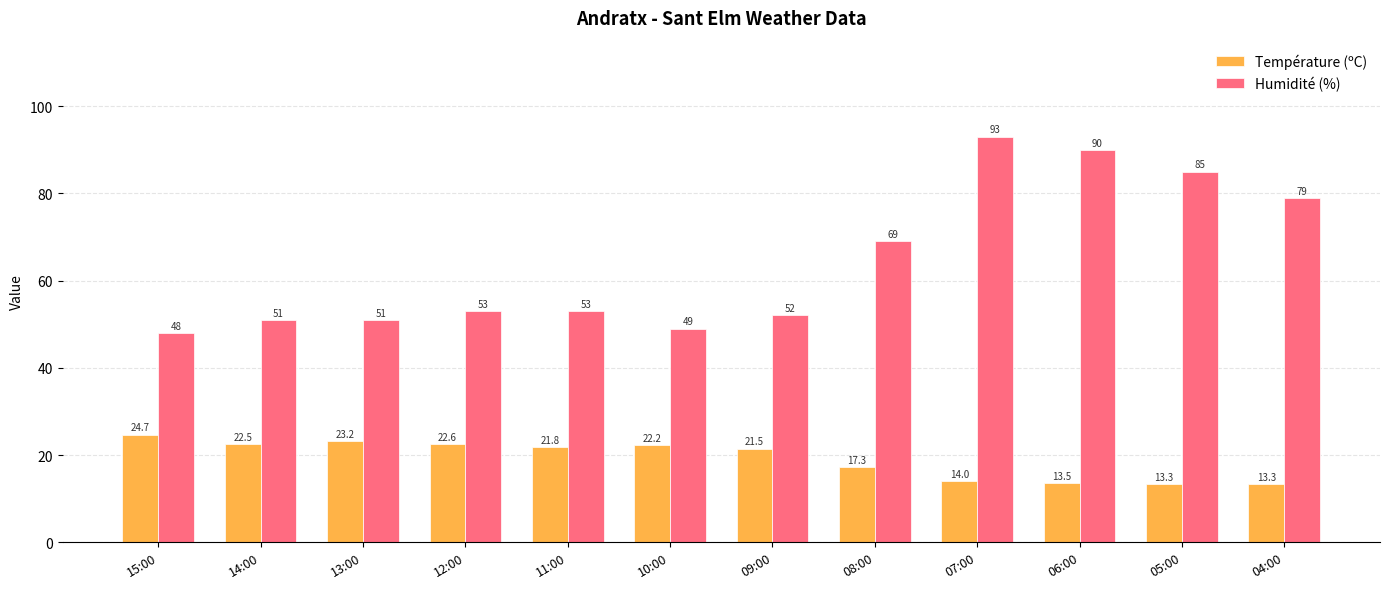

How many bars are there in each group?

2